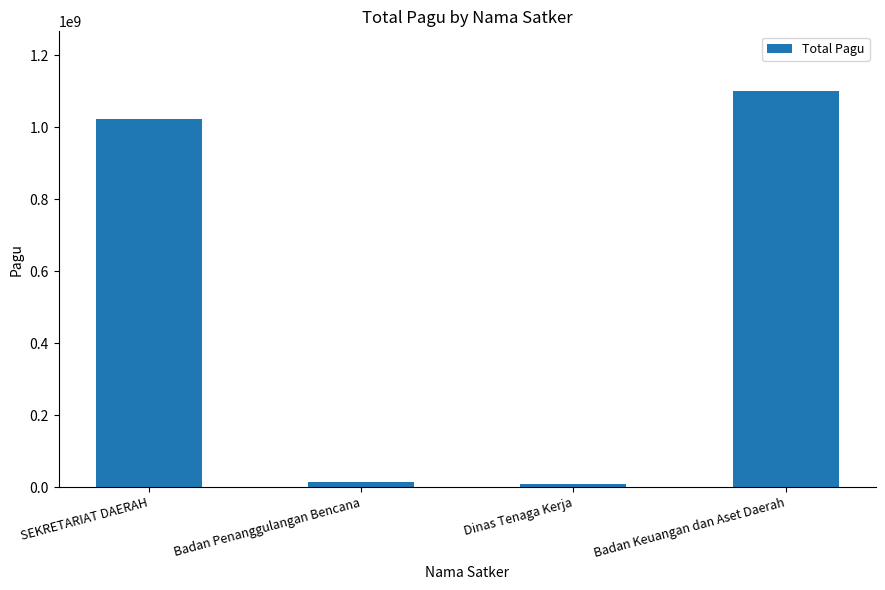

What is the difference between the second highest and minimum values?

1013224174